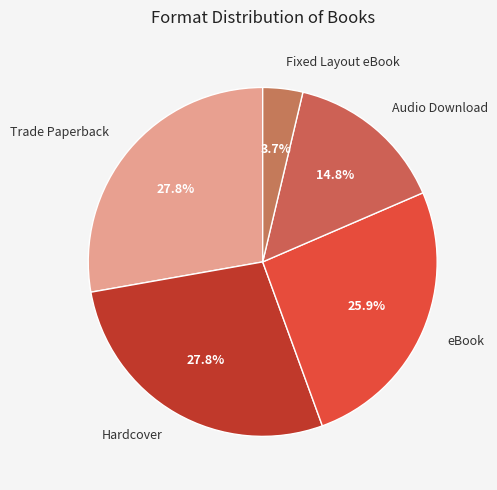

What is the total percentage of eBook and Audio Download?

40.7%